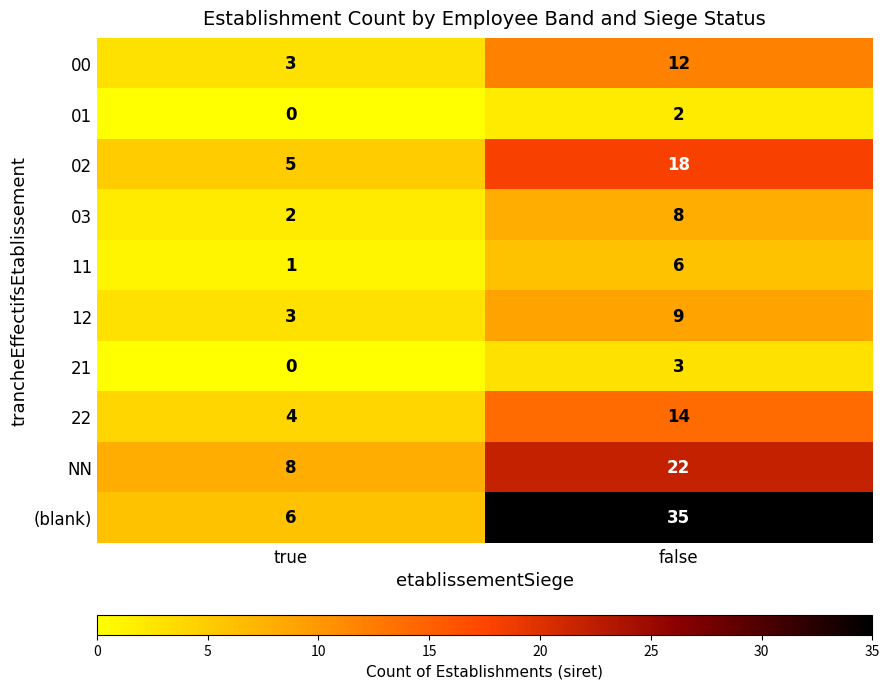

What is the sum of all 22 values?

18